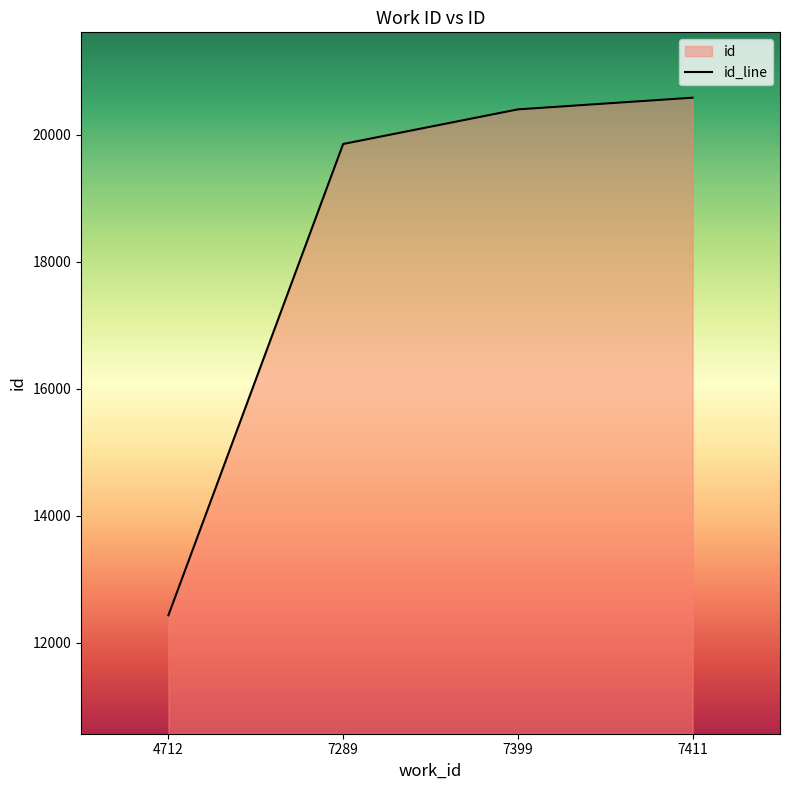

Is it true that the value at 7289 is 10117?

False